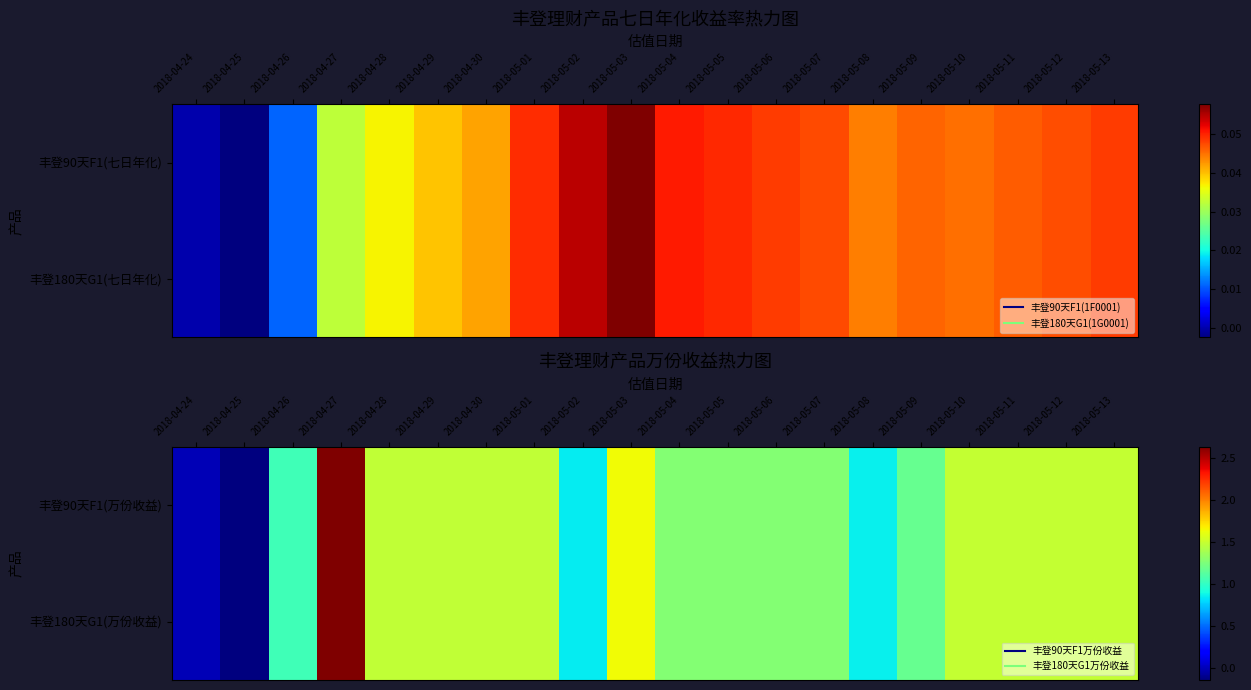

Which category has the highest value in the 丰登90天F1(万份收益) series?

2018-04-27